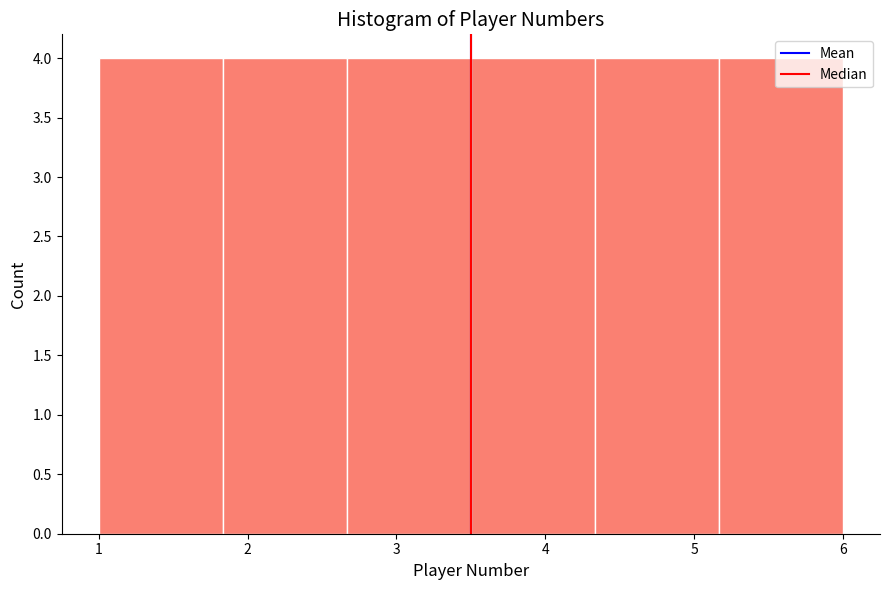

Reading left to right, list every bar in this chart as the range it spans on the x-axis followed by its height. Neither the bar edges nor the heights are printed on the chart, so give them approximately, as read against the axes.

1.0 to 1.8: 4
1.8 to 2.7: 4
2.7 to 3.5: 4
3.5 to 4.3: 4
4.3 to 5.2: 4
5.2 to 6.0: 4